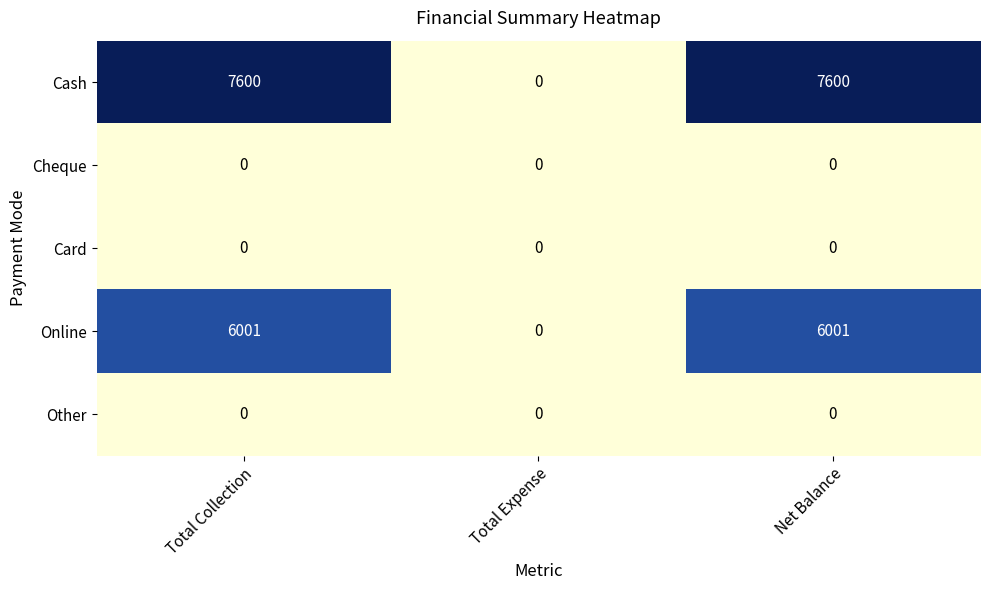

What is the sum of the Online values at Net Balance and Total Expense?

6001